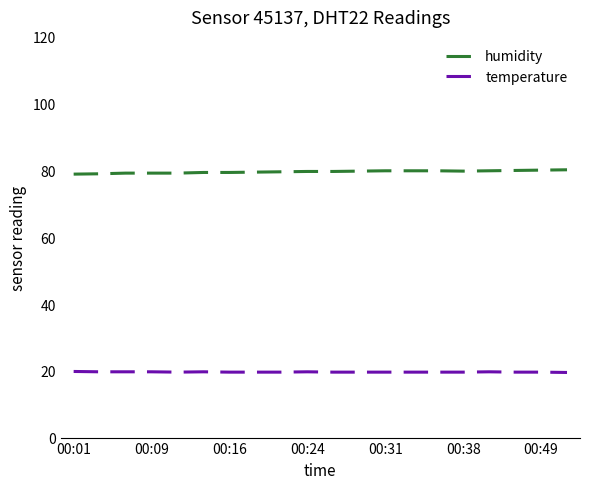

How many distinct data groups are displayed?

2